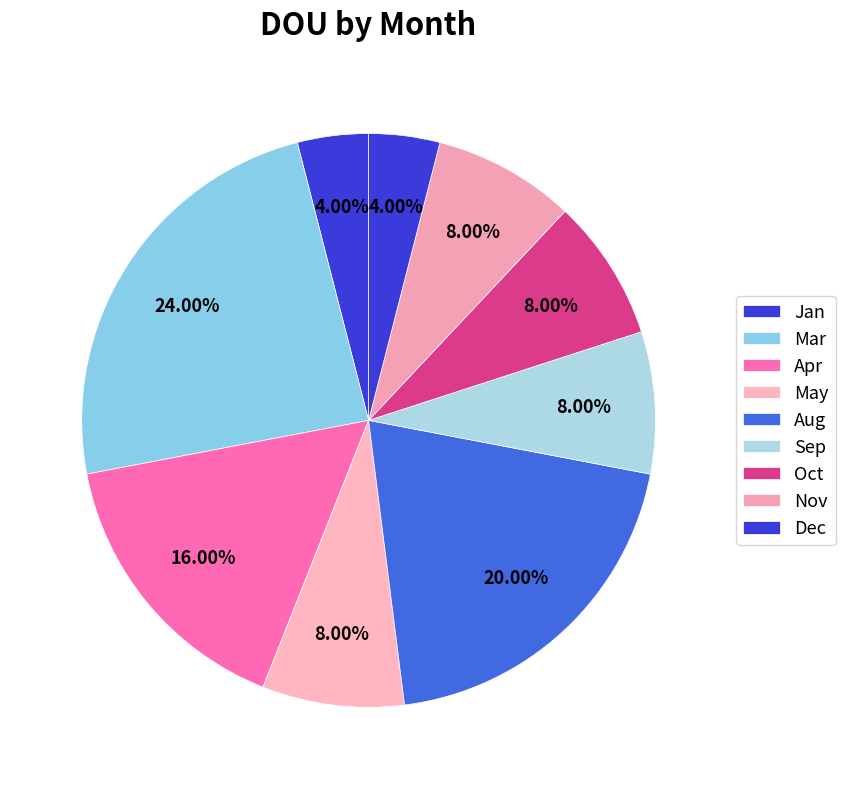

Does any single category account for the majority?

No